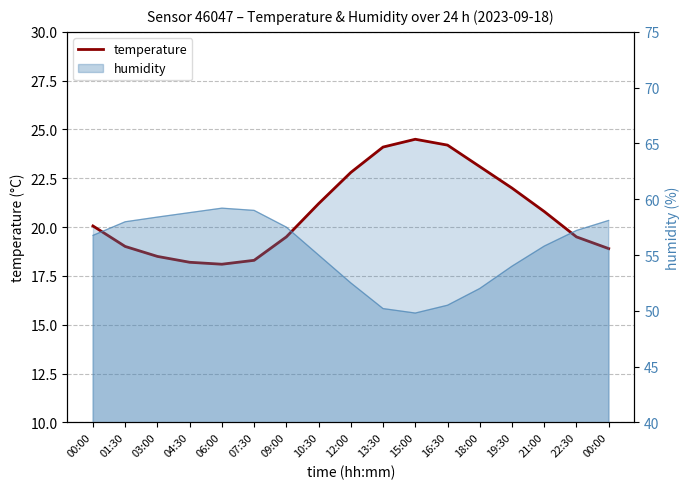

How many lines are shown in the chart?

1